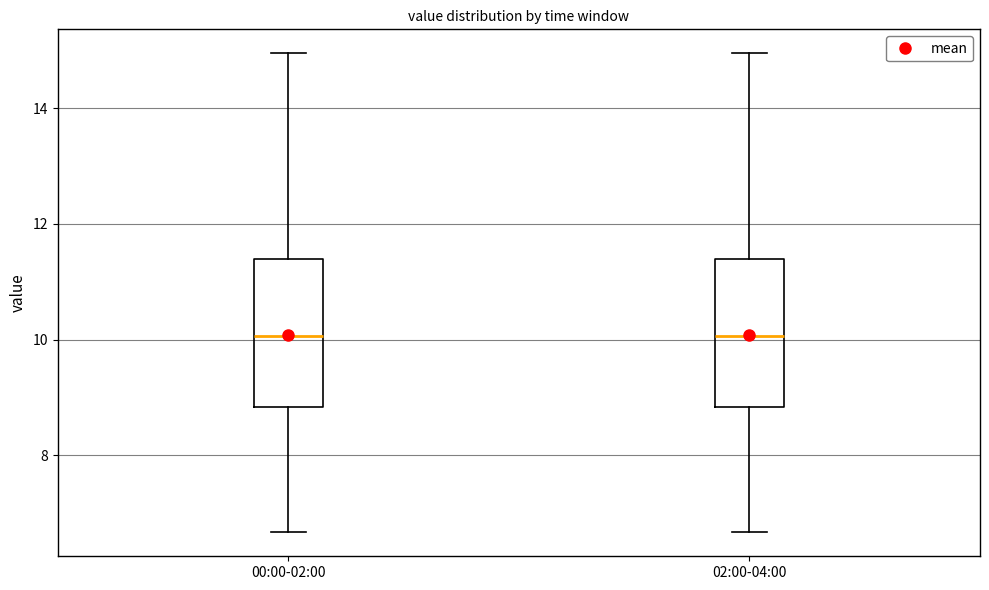

Where is the upper edge of the box for 02:00-04:00 on the y-axis? The values are not printed on the chart, so give them approximately, as read against the axis.

11.4